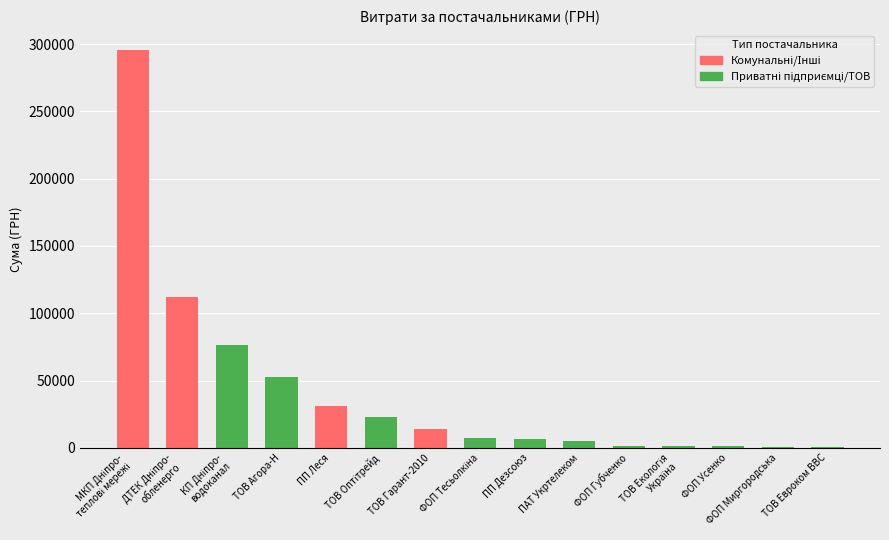

Does the chart contain any negative values?

No